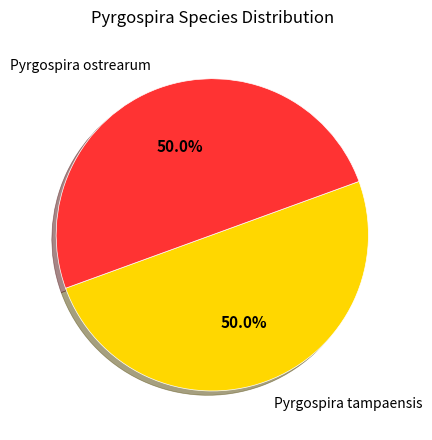

The Pyrgospira ostrearum slice represents 50% of the pie. True or false?

True